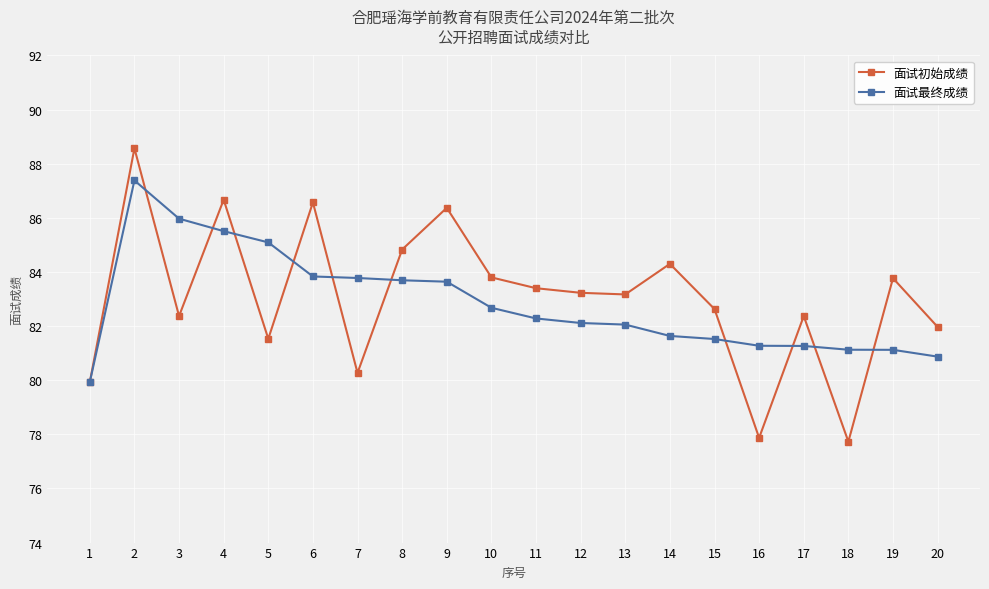

How many interior local valleys does the 面试初始成绩 series have?

6